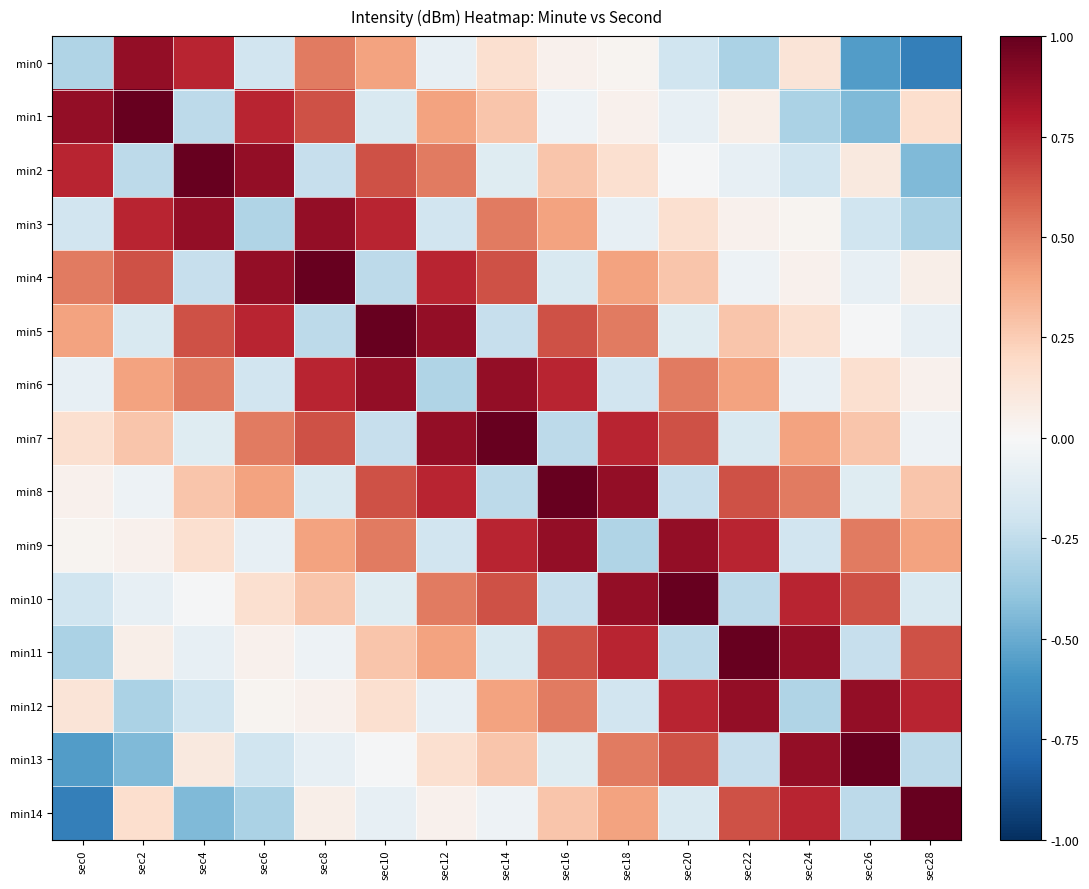

Reading right to left, what are all the values shown in this chart?

min0: sec28=-0.7	sec26=-0.6	sec24=0.1	sec22=-0.3	sec20=-0.2	sec18=0.0	sec16=0.0	sec14=0.2	sec12=-0.1	sec10=0.4	sec8=0.5	sec6=-0.2	sec4=0.8	sec2=0.9	sec0=-0.3
min1: sec28=0.2	sec26=-0.4	sec24=-0.3	sec22=0.1	sec20=-0.1	sec18=0.0	sec16=-0.0	sec14=0.3	sec12=0.4	sec10=-0.2	sec8=0.6	sec6=0.8	sec4=-0.3	sec2=1.0	sec0=0.9
min2: sec28=-0.4	sec26=0.1	sec24=-0.2	sec22=-0.1	sec20=-0.0	sec18=0.2	sec16=0.3	sec14=-0.1	sec12=0.5	sec10=0.6	sec8=-0.2	sec6=0.9	sec4=1.0	sec2=-0.3	sec0=0.8
min3: sec28=-0.3	sec26=-0.2	sec24=0.0	sec22=0.0	sec20=0.2	sec18=-0.1	sec16=0.4	sec14=0.5	sec12=-0.2	sec10=0.8	sec8=0.9	sec6=-0.3	sec4=0.9	sec2=0.8	sec0=-0.2
min4: sec28=0.1	sec26=-0.1	sec24=0.0	sec22=-0.0	sec20=0.3	sec18=0.4	sec16=-0.2	sec14=0.6	sec12=0.8	sec10=-0.3	sec8=1.0	sec6=0.9	sec4=-0.2	sec2=0.6	sec0=0.5
min5: sec28=-0.1	sec26=-0.0	sec24=0.2	sec22=0.3	sec20=-0.1	sec18=0.5	sec16=0.6	sec14=-0.2	sec12=0.9	sec10=1.0	sec8=-0.3	sec6=0.8	sec4=0.6	sec2=-0.2	sec0=0.4
min6: sec28=0.0	sec26=0.2	sec24=-0.1	sec22=0.4	sec20=0.5	sec18=-0.2	sec16=0.8	sec14=0.9	sec12=-0.3	sec10=0.9	sec8=0.8	sec6=-0.2	sec4=0.5	sec2=0.4	sec0=-0.1
min7: sec28=-0.0	sec26=0.3	sec24=0.4	sec22=-0.2	sec20=0.6	sec18=0.8	sec16=-0.3	sec14=1.0	sec12=0.9	sec10=-0.2	sec8=0.6	sec6=0.5	sec4=-0.1	sec2=0.3	sec0=0.2
min8: sec28=0.3	sec26=-0.1	sec24=0.5	sec22=0.6	sec20=-0.2	sec18=0.9	sec16=1.0	sec14=-0.3	sec12=0.8	sec10=0.6	sec8=-0.2	sec6=0.4	sec4=0.3	sec2=-0.0	sec0=0.0
min9: sec28=0.4	sec26=0.5	sec24=-0.2	sec22=0.8	sec20=0.9	sec18=-0.3	sec16=0.9	sec14=0.8	sec12=-0.2	sec10=0.5	sec8=0.4	sec6=-0.1	sec4=0.2	sec2=0.0	sec0=0.0
min10: sec28=-0.2	sec26=0.6	sec24=0.8	sec22=-0.3	sec20=1.0	sec18=0.9	sec16=-0.2	sec14=0.6	sec12=0.5	sec10=-0.1	sec8=0.3	sec6=0.2	sec4=-0.0	sec2=-0.1	sec0=-0.2
min11: sec28=0.6	sec26=-0.2	sec24=0.9	sec22=1.0	sec20=-0.3	sec18=0.8	sec16=0.6	sec14=-0.2	sec12=0.4	sec10=0.3	sec8=-0.0	sec6=0.0	sec4=-0.1	sec2=0.1	sec0=-0.3
min12: sec28=0.8	sec26=0.9	sec24=-0.3	sec22=0.9	sec20=0.8	sec18=-0.2	sec16=0.5	sec14=0.4	sec12=-0.1	sec10=0.2	sec8=0.0	sec6=0.0	sec4=-0.2	sec2=-0.3	sec0=0.1
min13: sec28=-0.3	sec26=1.0	sec24=0.9	sec22=-0.2	sec20=0.6	sec18=0.5	sec16=-0.1	sec14=0.3	sec12=0.2	sec10=-0.0	sec8=-0.1	sec6=-0.2	sec4=0.1	sec2=-0.4	sec0=-0.6
min14: sec28=1.0	sec26=-0.3	sec24=0.8	sec22=0.6	sec20=-0.2	sec18=0.4	sec16=0.3	sec14=-0.0	sec12=0.0	sec10=-0.1	sec8=0.1	sec6=-0.3	sec4=-0.4	sec2=0.2	sec0=-0.7